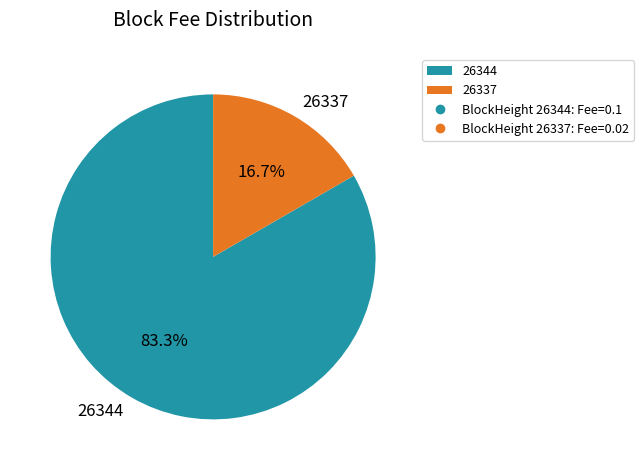

Rank the categories by value from lowest to highest.

26337, 26344